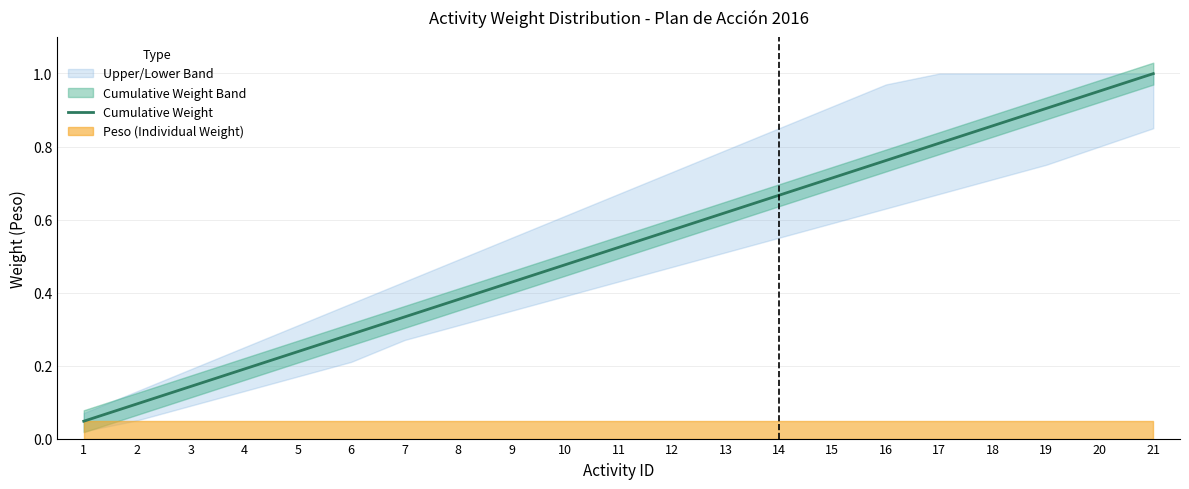

Reading right to left, what are all the values shown in this chart?

21=1.0	20=1.0	19=0.9	18=0.9	17=0.8	16=0.8	15=0.7	14=0.7	13=0.6	12=0.6	11=0.5	10=0.5	9=0.4	8=0.4	7=0.3	6=0.3	5=0.2	4=0.2	3=0.1	2=0.1	1=0.0